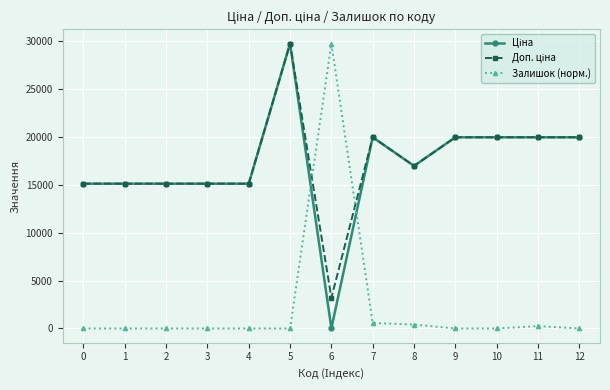

At which category is the sum across all series the highest?

5